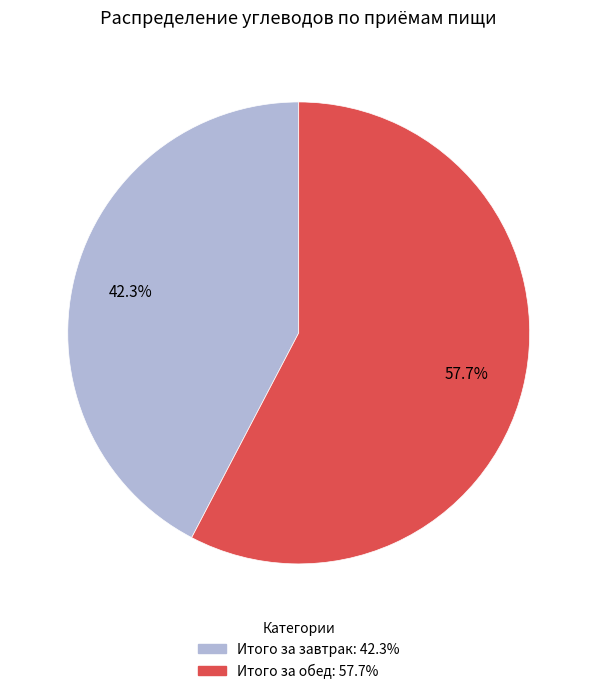

Is the sum of Итого за обед and Итого за завтрак greater than half?

Yes